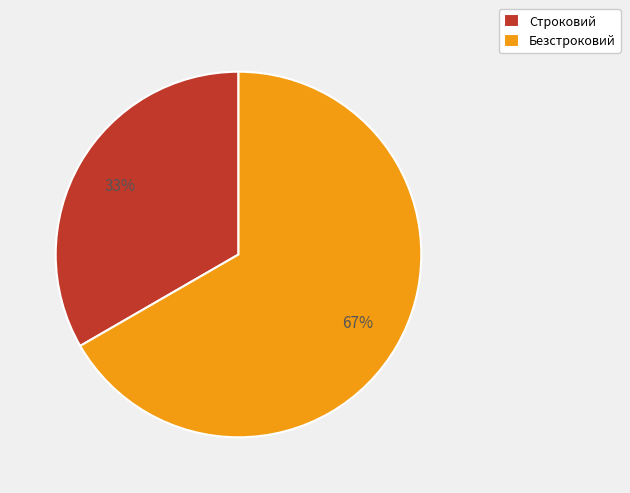

True or false: Строковий accounts for 33% of the total.

True